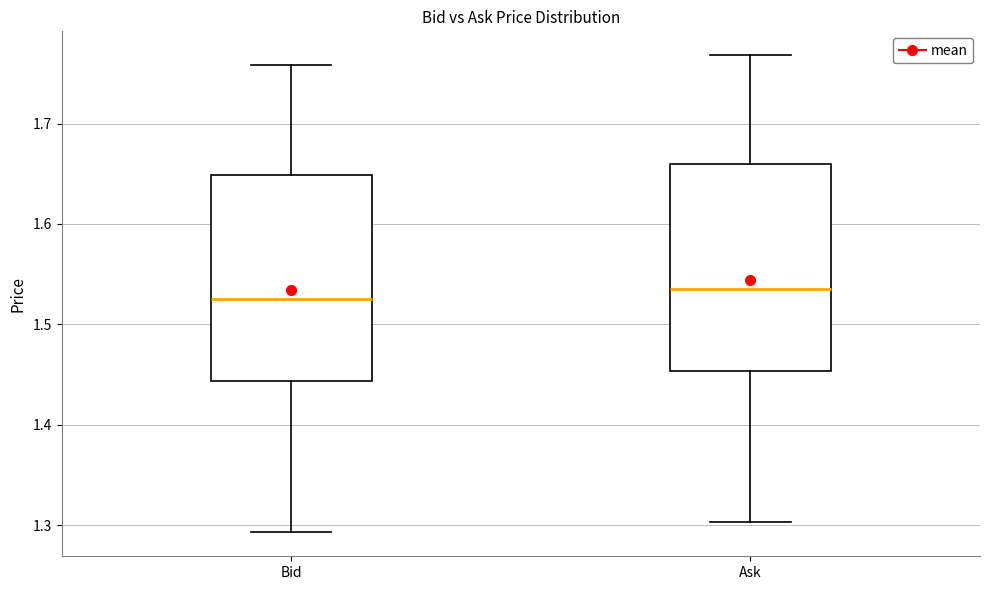

Where does the lower whisker of the box for Bid end on the y-axis? The values are not printed on the chart, so give them approximately, as read against the axis.

1.29